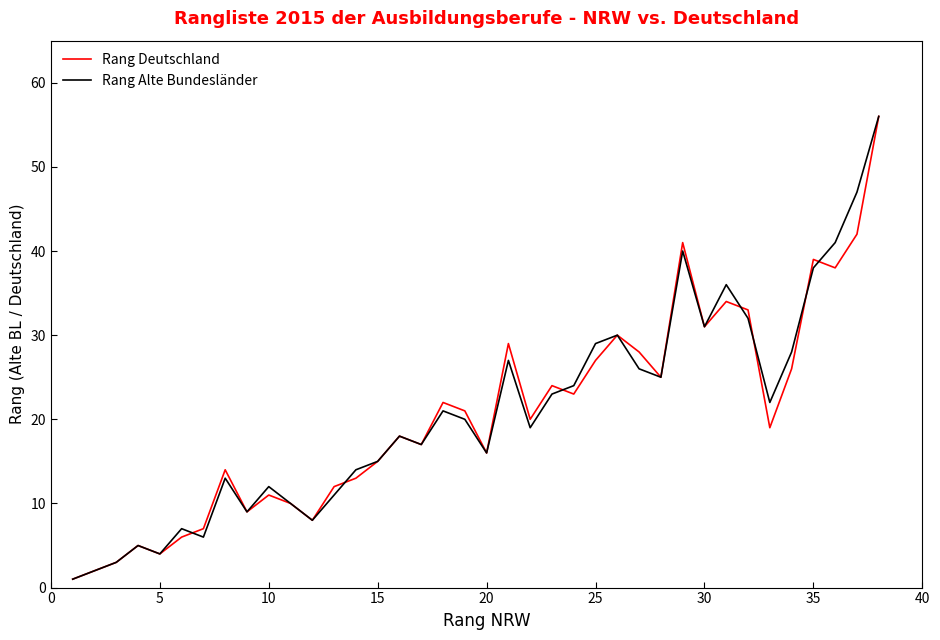

What is the maximum value shown in the chart?

56